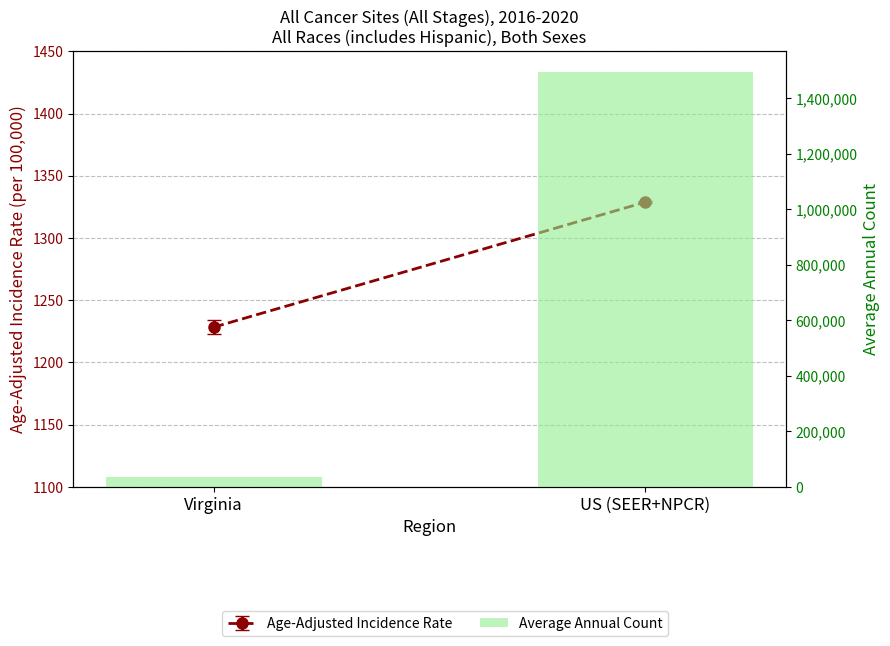

What position from the right is US (SEER+NPCR)?

1